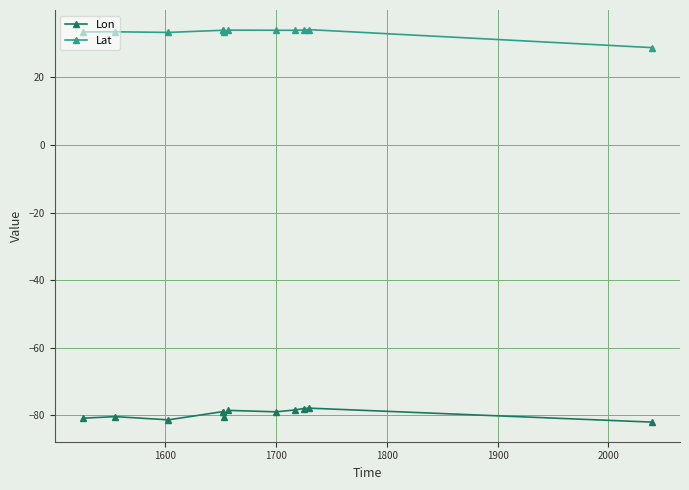

True or false: Lon and Lat cross at least once.

False